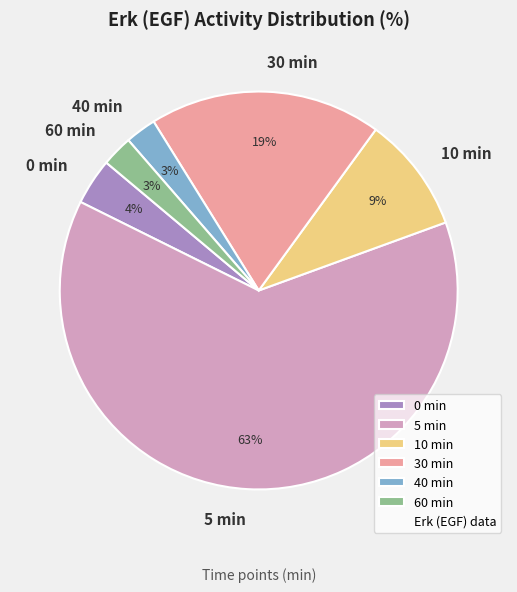

Which category has the biggest portion of the pie?

5 min